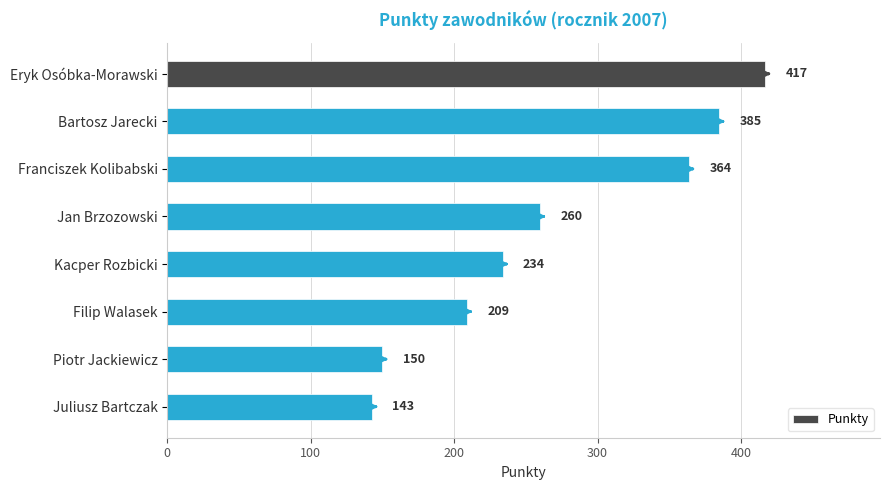

Reading top to bottom, transcribe all the data shown in this chart.

417	385	364	260	234	209	150	143